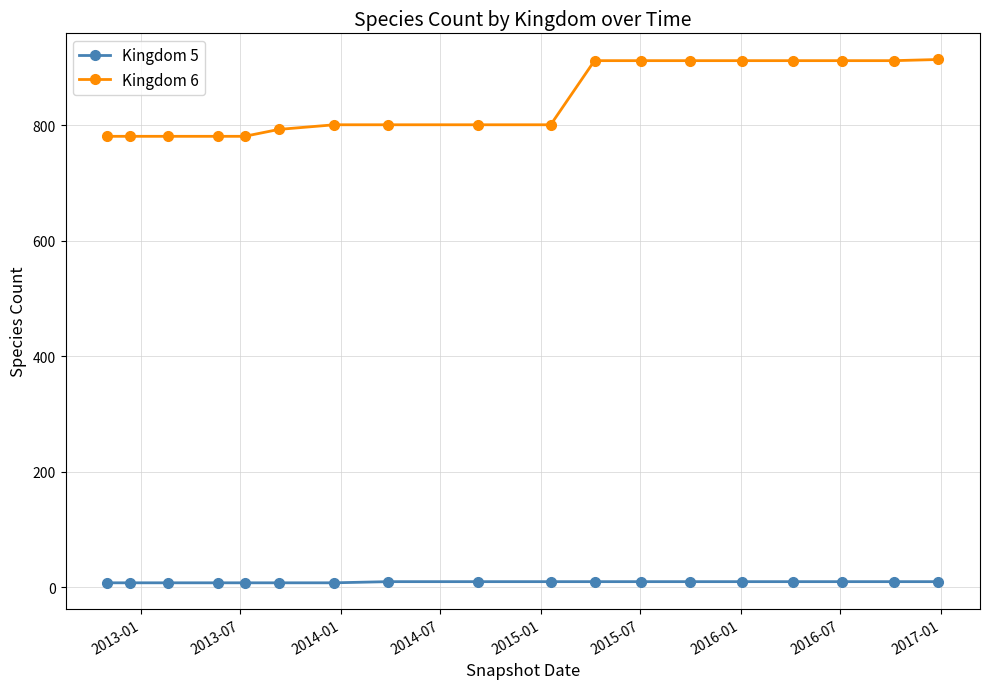

True or false: Kingdom 6 and Kingdom 5 intersect in this chart.

False